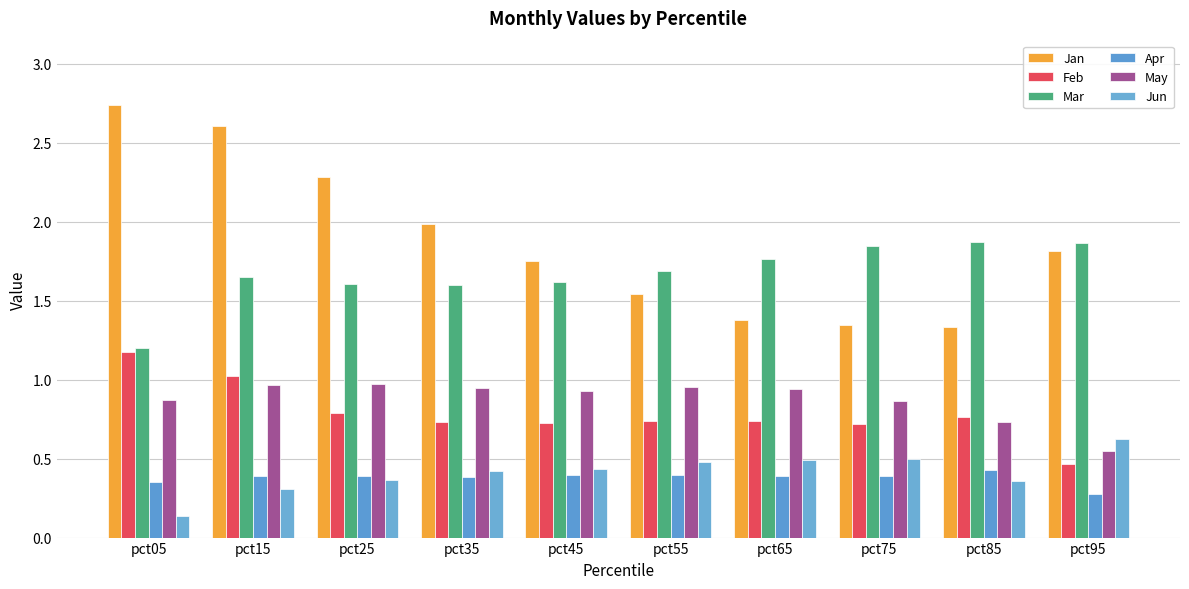

What is the maximum value for Jun?

0.6